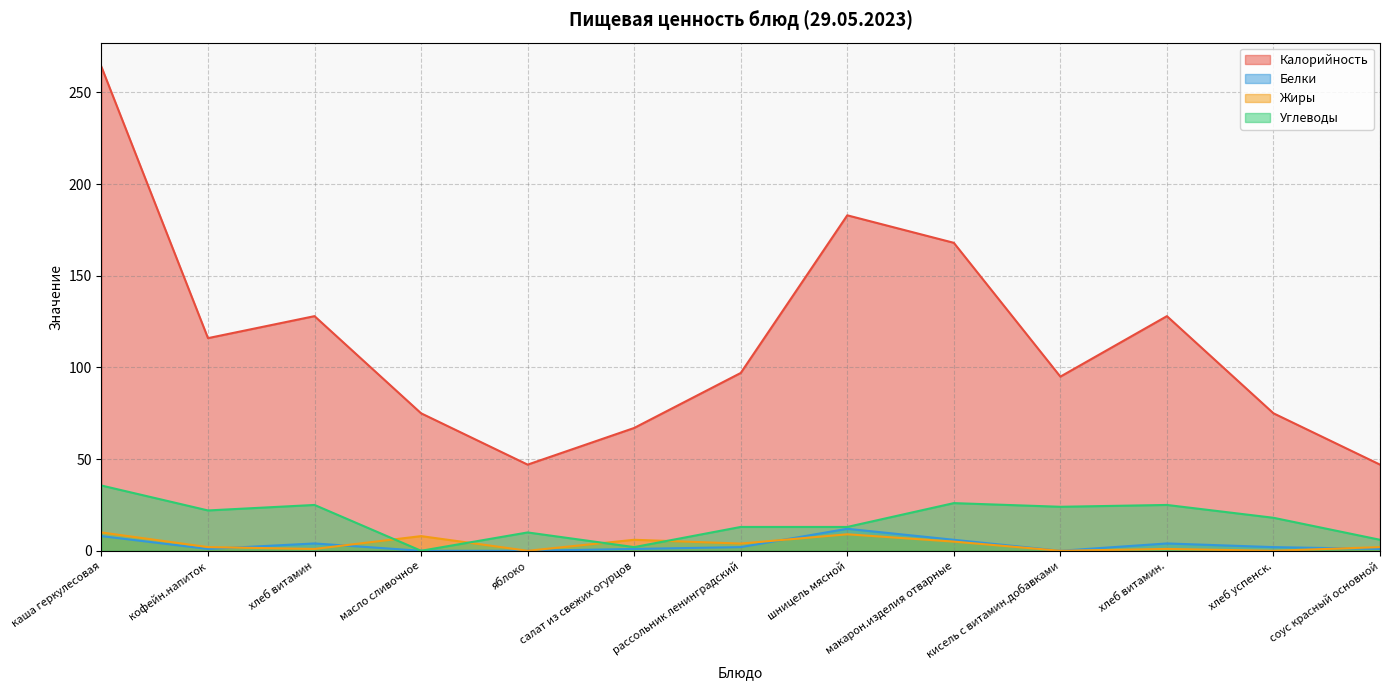

Reading right to left, transcribe all the data shown in this chart.

Калорийность: 47.0	75.0	128.0	95.0	168.0	183.0	97.0	67.0	47.0	75.0	128.0	116.0	264.0
Белки: 1.0	2.0	4.0	0.0	6.0	12.0	2.0	1.0	0.0	0.0	4.0	1.0	8.0
Жиры: 2.0	0.0	1.0	0.0	5.0	9.0	3.9	6.0	0.0	8.0	1.0	2.0	10.0
Углеводы: 6.0	18.0	25.0	24.0	26.0	13.0	13.0	2.0	10.0	0.0	25.0	22.0	35.6